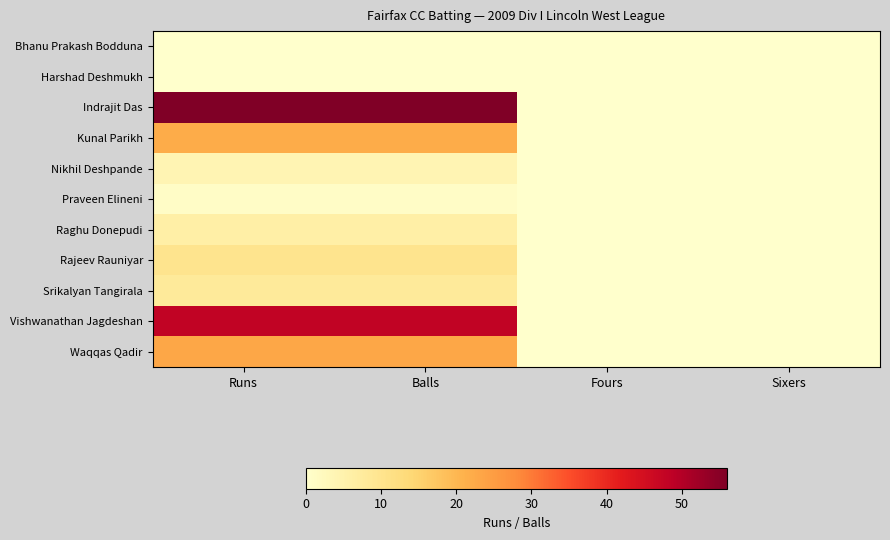

Which series has the largest range (max minus min)?

Indrajit Das